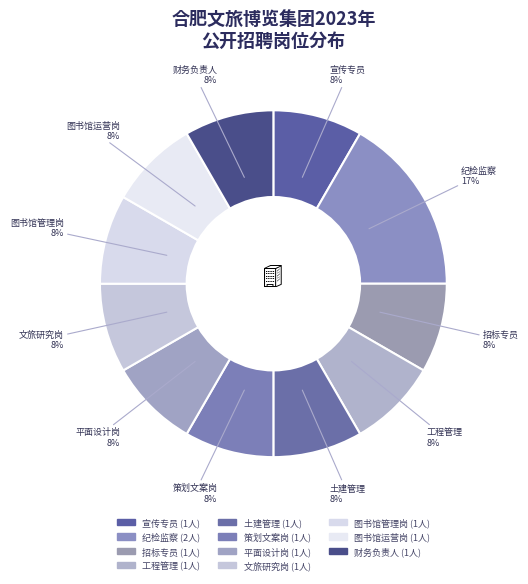

Approximately how many times larger is the value at 土建管理 compared to 图书馆管理岗?

1.0